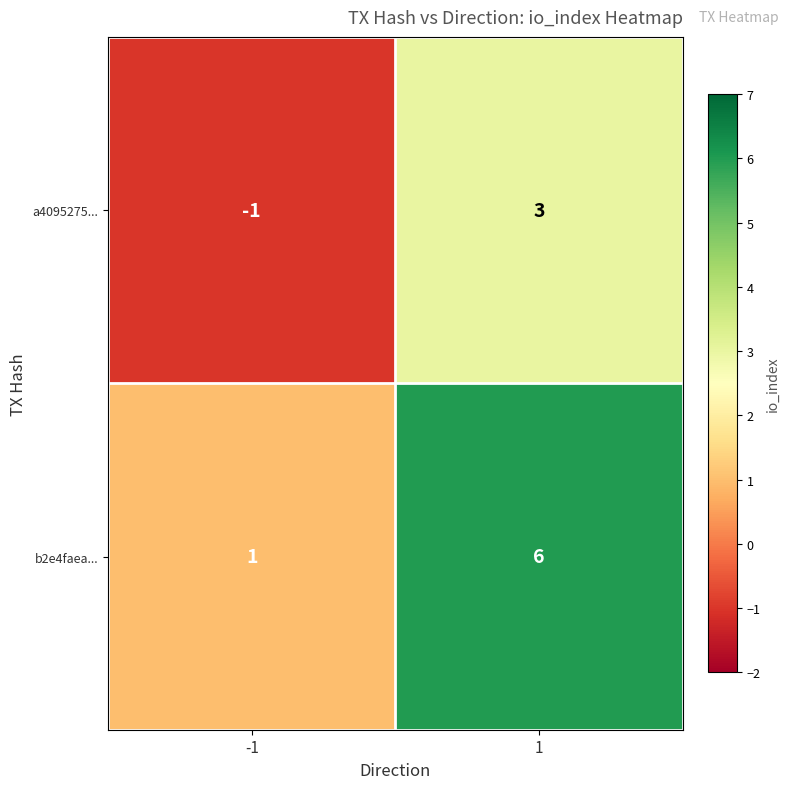

At how many categories does at least one series exceed 2?

1